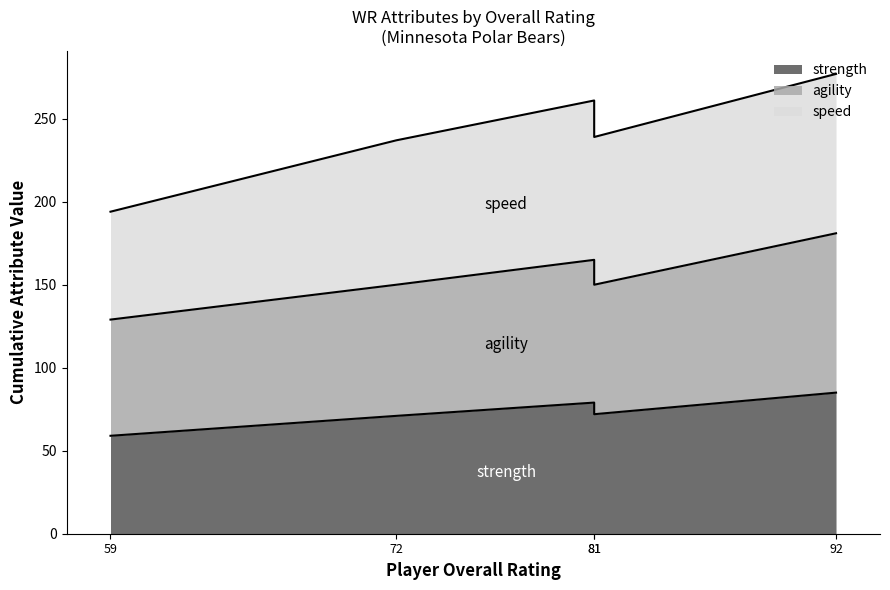

True or false: strength has a value of 71 at 72.

True